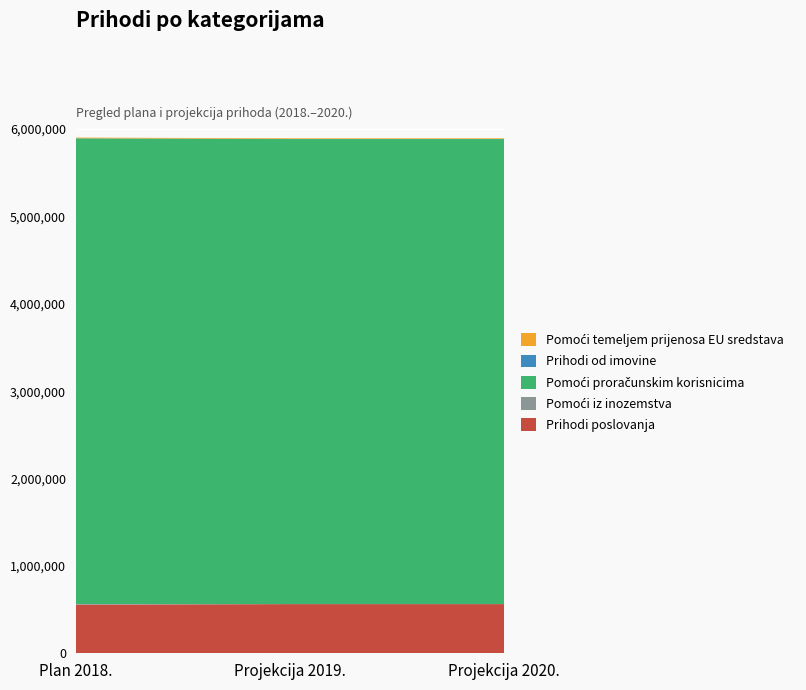

Reading left to right, transcribe all the data shown in this chart.

Prihodi poslovanja: Plan 2018.=555876.2	Projekcija 2019.=562380.0	Projekcija 2020.=562380.0
Pomoći iz inozemstva: Plan 2018.=7896.2	Projekcija 2019.=0.0	Projekcija 2020.=0.0
Pomoći proračunskim korisnicima: Plan 2018.=5325860.6	Projekcija 2019.=5318800.6	Projekcija 2020.=5318800.6
Prihodi od imovine: Plan 2018.=720.0	Projekcija 2019.=720.0	Projekcija 2020.=720.0
Pomoći temeljem prijenosa EU sredstava: Plan 2018.=7896.2	Projekcija 2019.=7896.2	Projekcija 2020.=7896.2